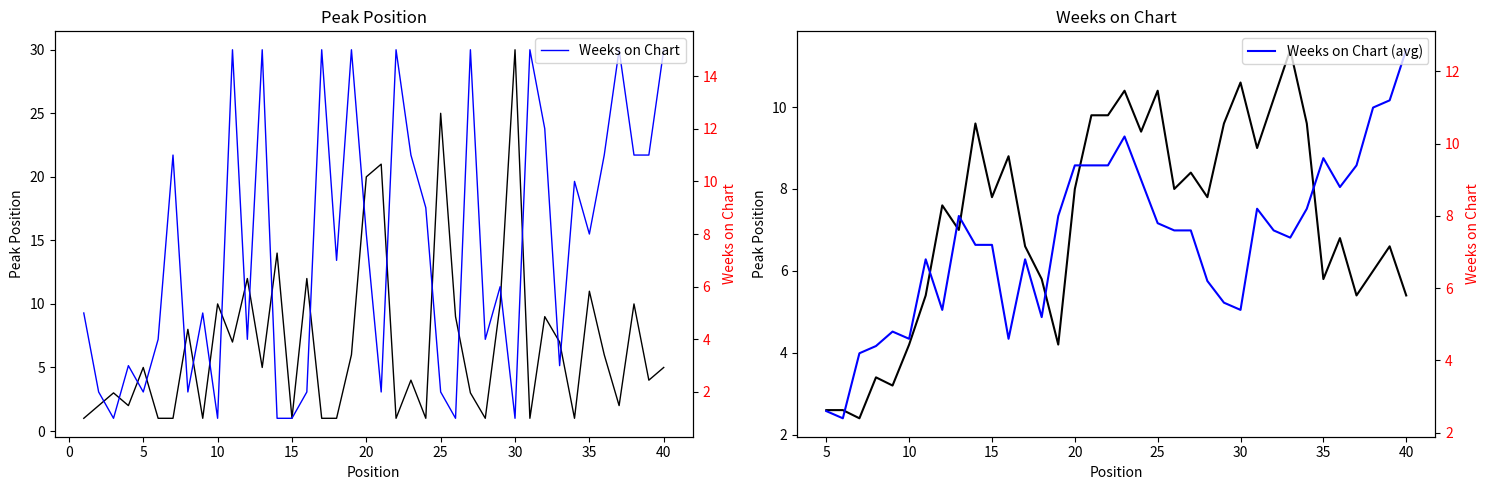

What is the value of the Weeks on Chart point at the 40th from the left?

15